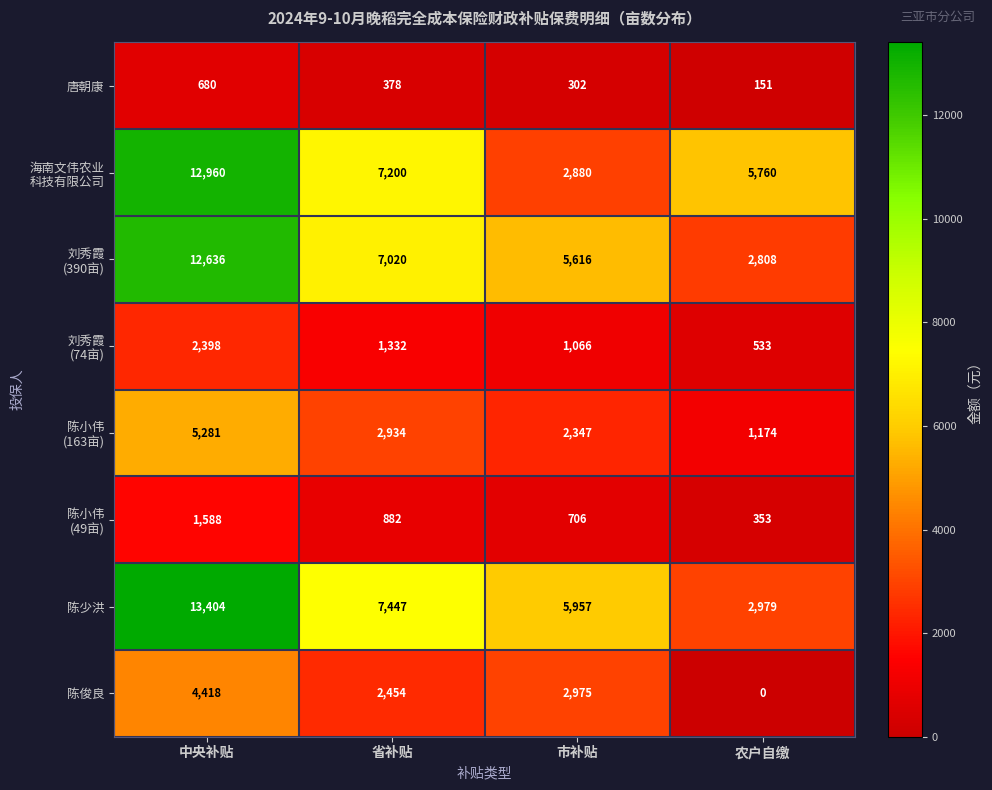

The value of 陈少洪 at 农户自缴 is 1358. True or false?

False